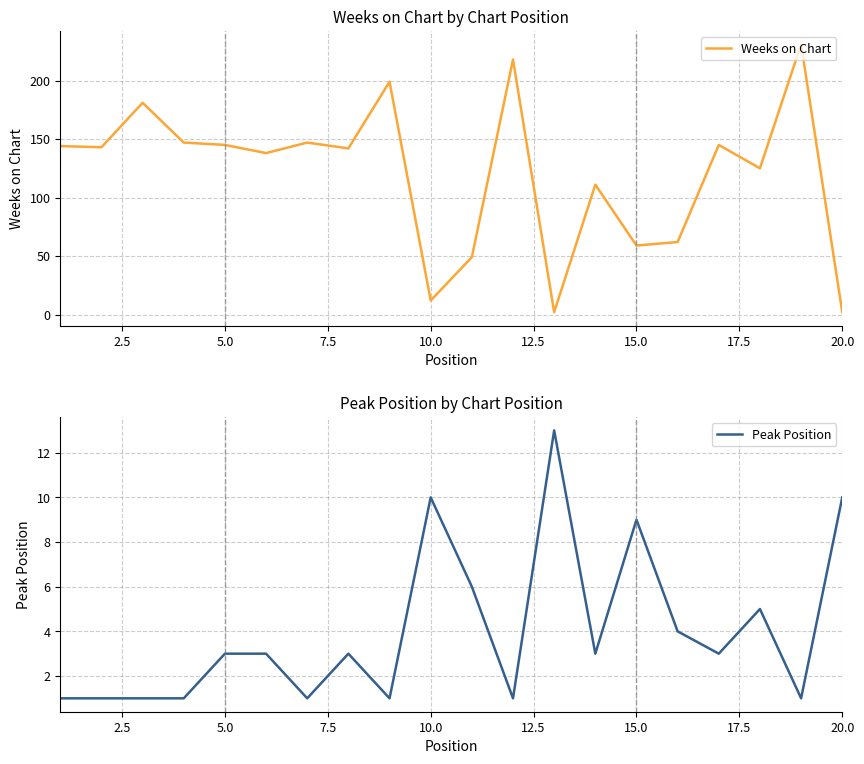

True or false: Weeks on Chart has a value of 59 at 15.0.

True